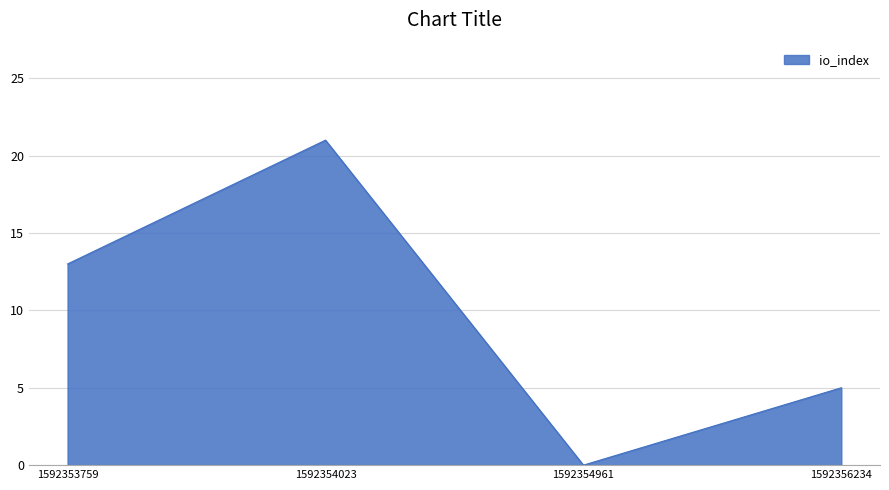

Where is the first local minimum?

1592354961